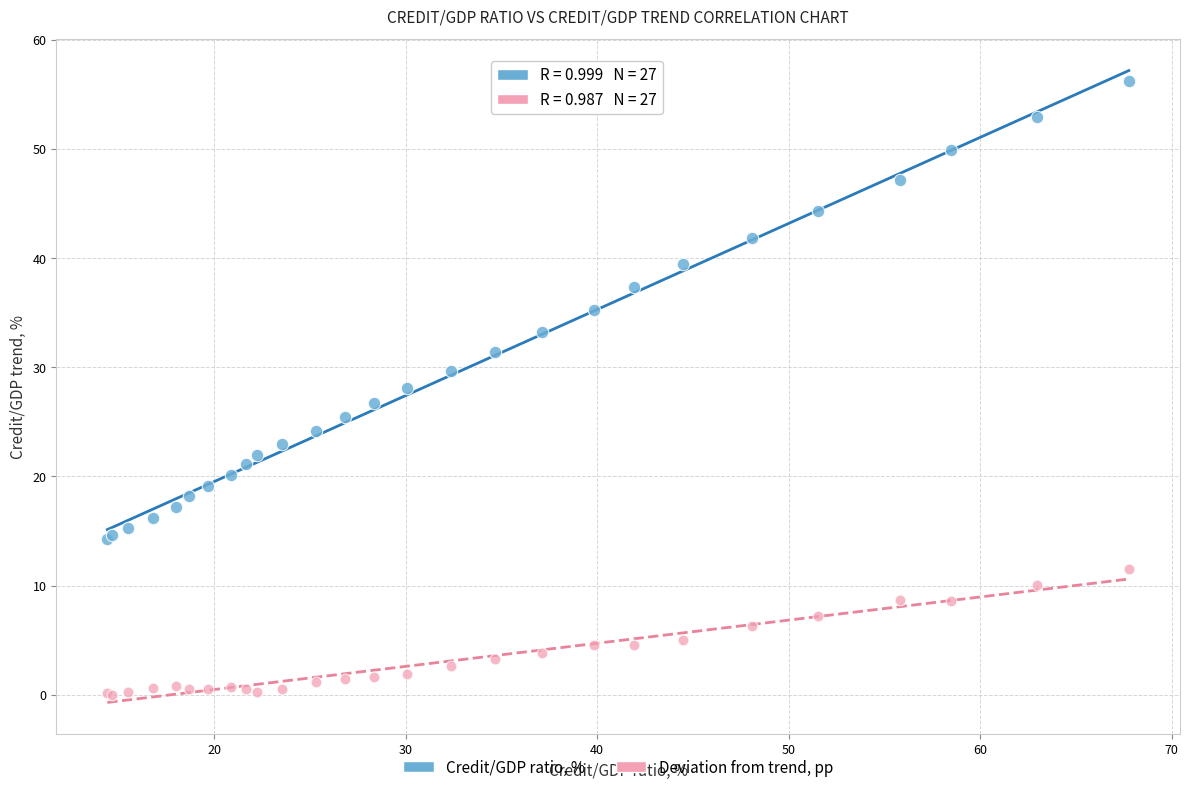

What is the X range (max minus min) for the scatter plot?

53.3